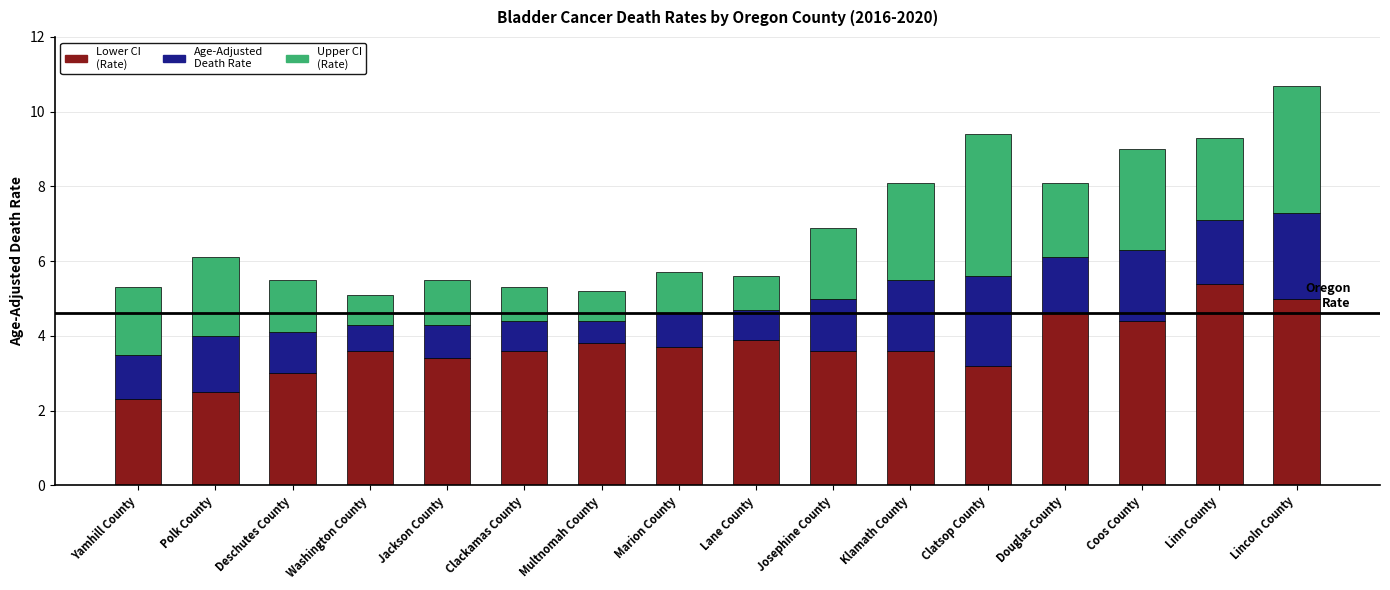

At which category is the sum across all series the highest?

Lincoln County